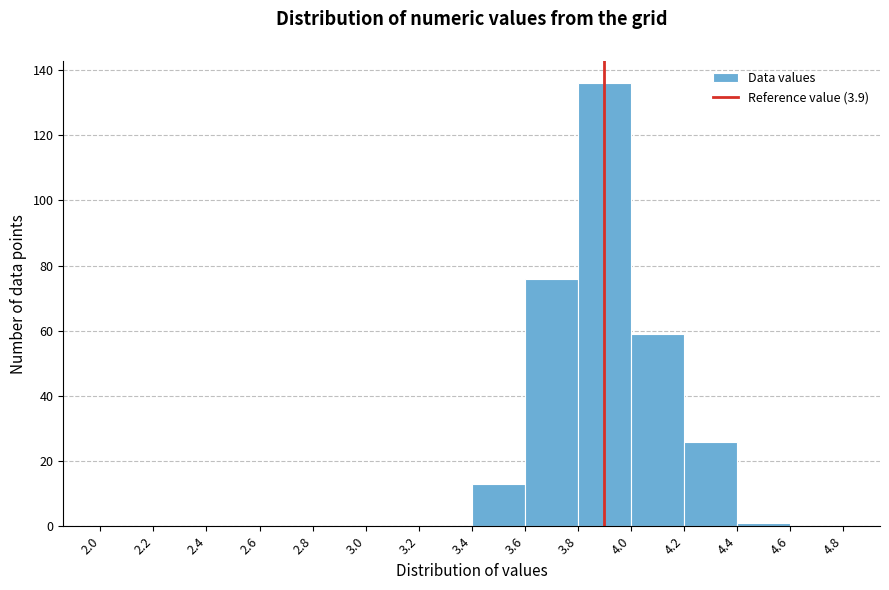

What is the height of the bar covering 3.8 to 4.0 on the x-axis? The values are not printed on the chart, so give them approximately, as read against the axis.

136